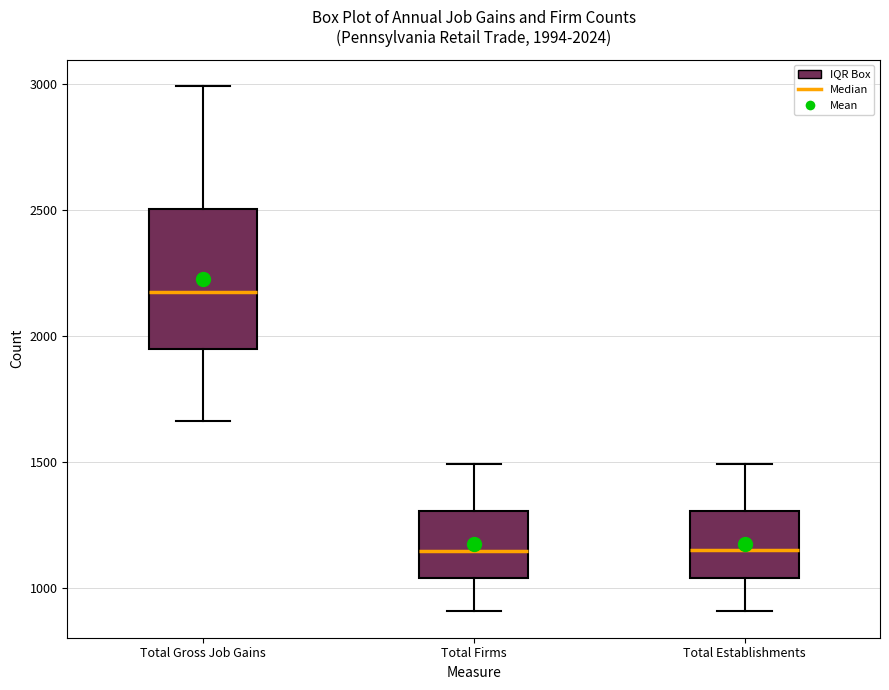

Comparing the boxes themselves (not the whiskers), which one is the tallest?

Total Gross Job Gains